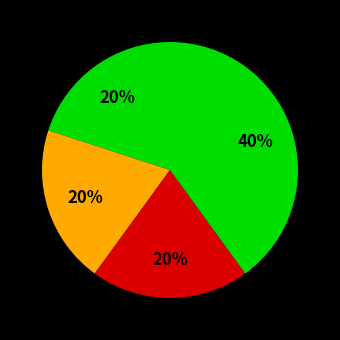

Is there any slice that represents more than half of the pie?

No